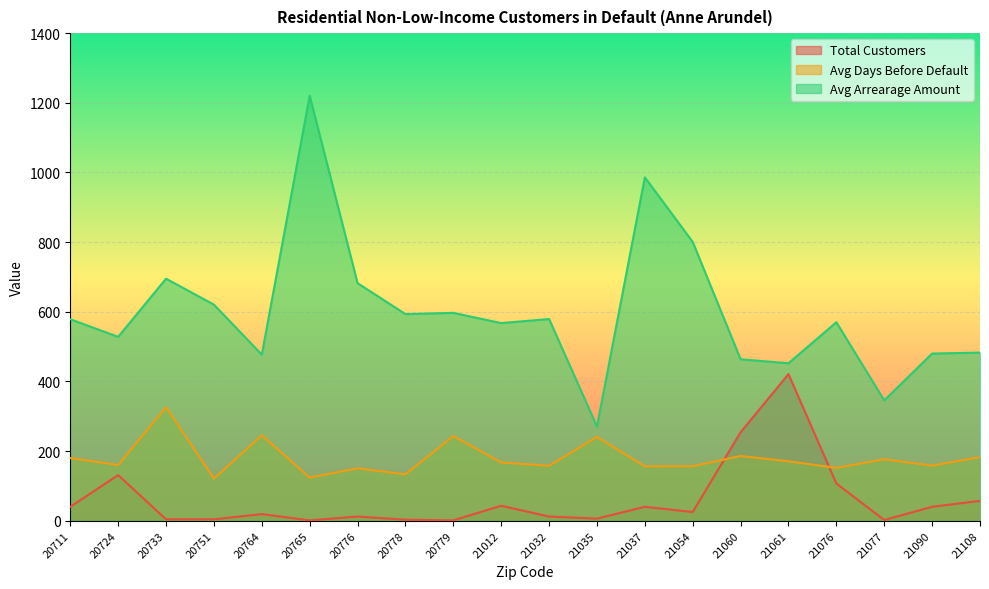

Reading left to right, extract all data points from this chart.

Total Customers: 20711=40.0	20724=131.0	20733=4.0	20751=4.0	20764=19.0	20765=1.0	20776=12.0	20778=3.0	20779=1.0	21012=43.0	21032=12.0	21035=6.0	21037=40.0	21054=25.0	21060=254.0	21061=421.0	21076=107.0	21077=2.0	21090=40.0	21108=57.0
Avg Days Before Default: 20711=180.0	20724=160.1	20733=326.0	20751=121.0	20764=245.2	20765=124.0	20776=150.4	20778=133.3	20779=243.0	21012=167.3	21032=157.7	21035=240.7	21037=156.2	21054=156.4	21060=185.9	21061=170.7	21076=151.7	21077=176.5	21090=158.2	21108=182.7
Avg Arrearage Amount: 20711=578.6	20724=528.0	20733=695.1	20751=620.5	20764=476.8	20765=1220.4	20776=682.1	20778=593.3	20779=596.9	21012=567.5	21032=579.2	21035=270.5	21037=986.0	21054=800.5	21060=463.6	21061=452.1	21076=570.0	21077=345.6	21090=480.0	21108=482.8